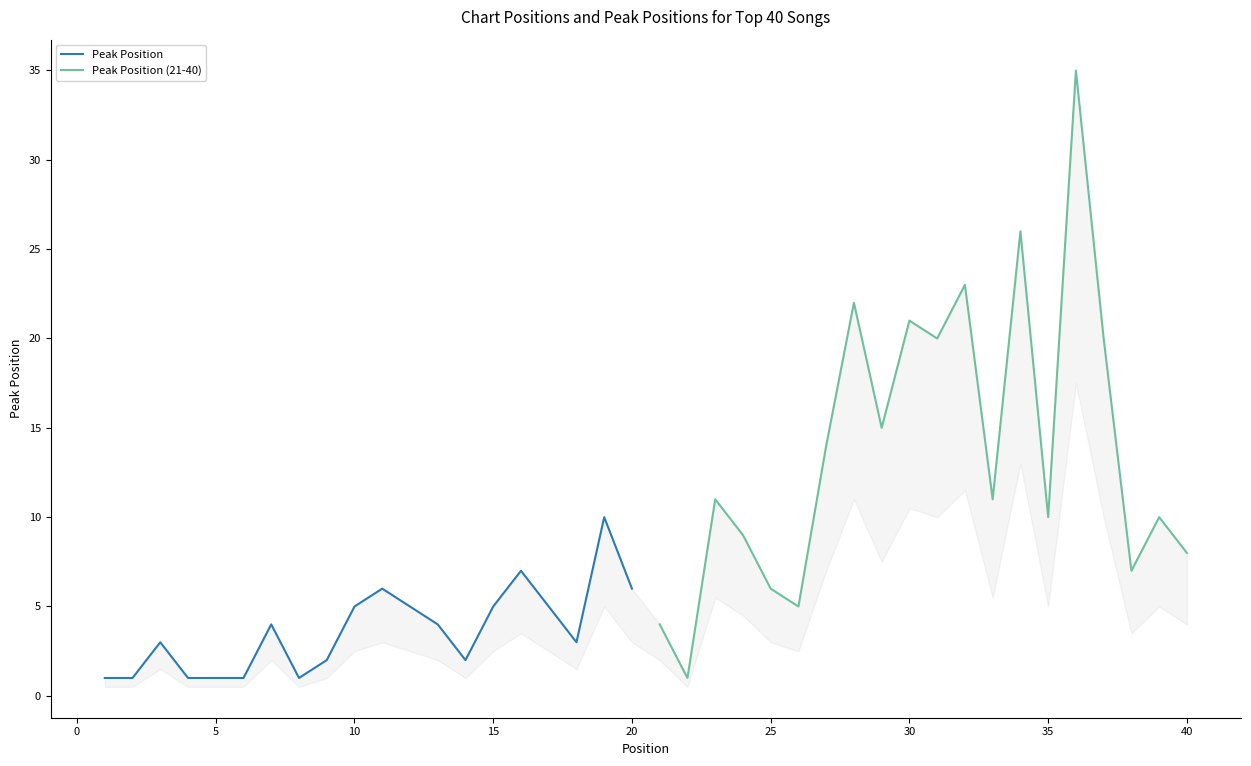

What is the maximum value shown in the chart?

35